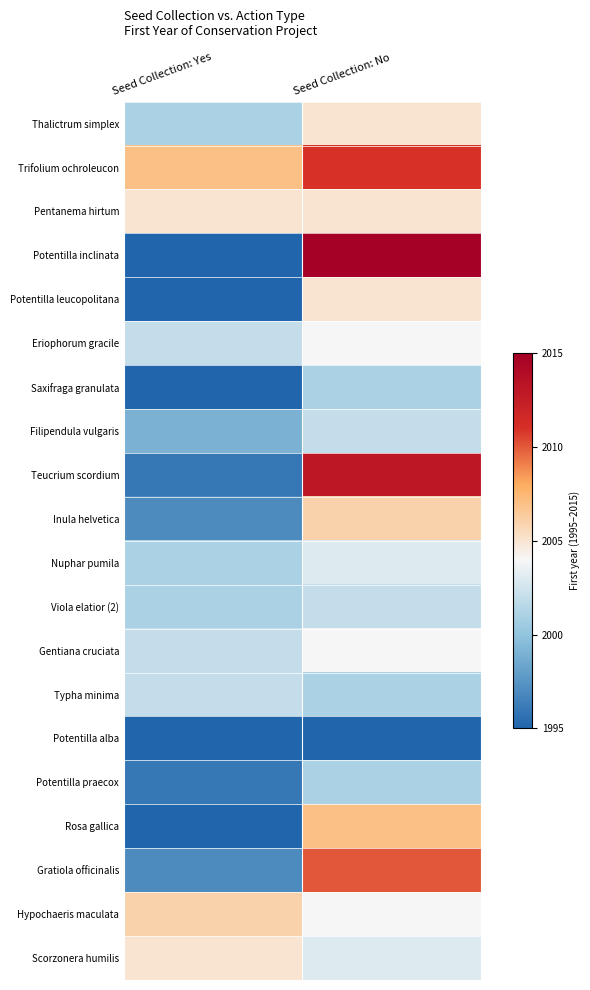

Reading left to right, transcribe all the data shown in this chart.

Thalictrum simplex: Seed Collection: Yes=0.3	Seed Collection: No=0.5
Trifolium ochroleucon: Seed Collection: Yes=0.6	Seed Collection: No=0.8
Pentanema hirtum: Seed Collection: Yes=0.5	Seed Collection: No=0.5
Potentilla inclinata: Seed Collection: Yes=0.0	Seed Collection: No=1.0
Potentilla leucopolitana: Seed Collection: Yes=0.0	Seed Collection: No=0.5
Eriophorum gracile: Seed Collection: Yes=0.3	Seed Collection: No=0.5
Saxifraga granulata: Seed Collection: Yes=0.0	Seed Collection: No=0.3
Filipendula vulgaris: Seed Collection: Yes=0.2	Seed Collection: No=0.3
Teucrium scordium: Seed Collection: Yes=0.1	Seed Collection: No=0.9
Inula helvetica: Seed Collection: Yes=0.1	Seed Collection: No=0.6
Nuphar pumila: Seed Collection: Yes=0.3	Seed Collection: No=0.4
Viola elatior (2): Seed Collection: Yes=0.3	Seed Collection: No=0.3
Gentiana cruciata: Seed Collection: Yes=0.3	Seed Collection: No=0.5
Typha minima: Seed Collection: Yes=0.3	Seed Collection: No=0.3
Potentilla alba: Seed Collection: Yes=0.0	Seed Collection: No=0.0
Potentilla praecox: Seed Collection: Yes=0.1	Seed Collection: No=0.3
Rosa gallica: Seed Collection: Yes=0.0	Seed Collection: No=0.6
Gratiola officinalis: Seed Collection: Yes=0.1	Seed Collection: No=0.8
Hypochaeris maculata: Seed Collection: Yes=0.6	Seed Collection: No=0.5
Scorzonera humilis: Seed Collection: Yes=0.5	Seed Collection: No=0.4